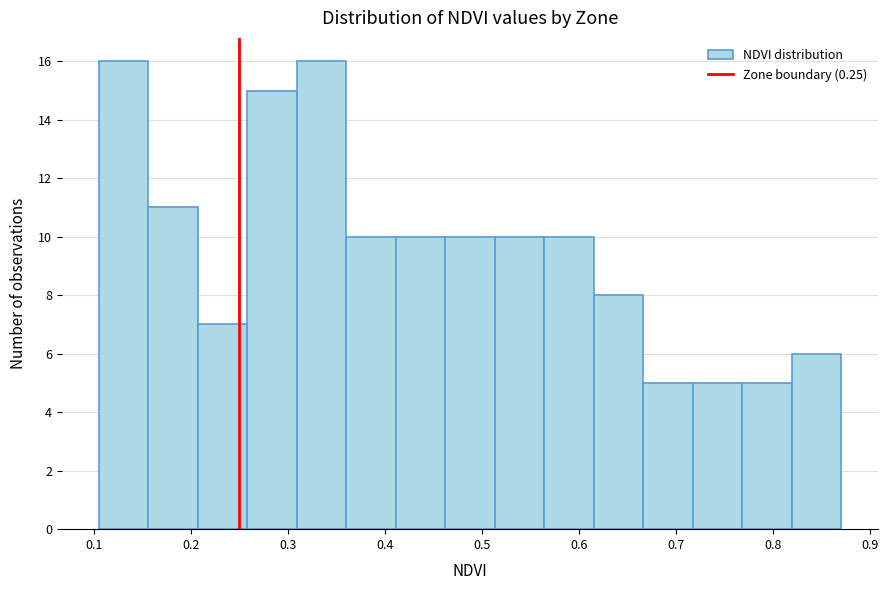

What is the height of the bar covering 0.62 to 0.67 on the x-axis? Neither the bar edges nor the heights are printed on the chart, so give them approximately, as read against the axes.

8